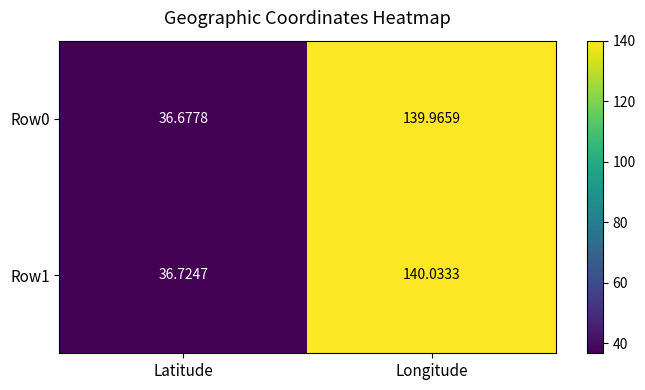

Which label corresponds to the largest value in the chart?

Longitude